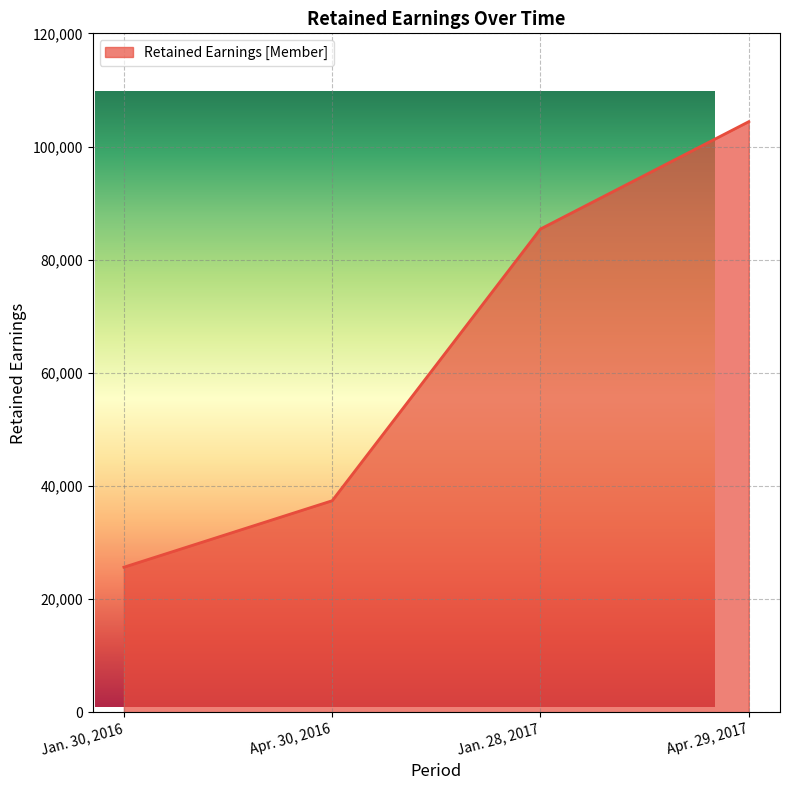

What is the label of the 4th point from the left?

Apr. 29, 2017